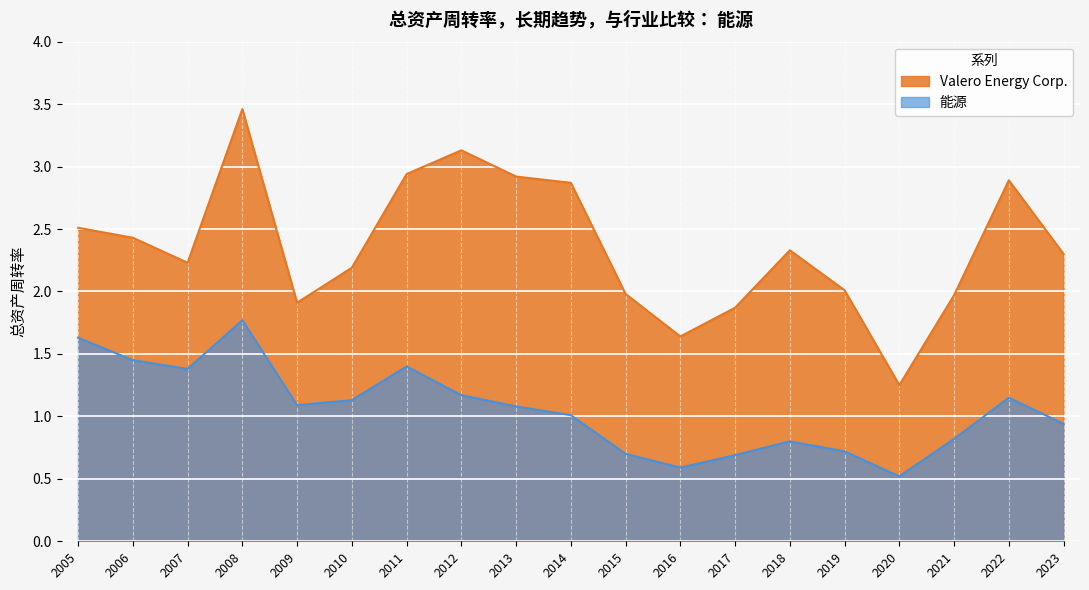

List the labels in order of 能源 value, largest first.

2008, 2005, 2006, 2011, 2007, 2012, 2022, 2010, 2009, 2013, 2014, 2023, 2021, 2018, 2019, 2015, 2017, 2016, 2020